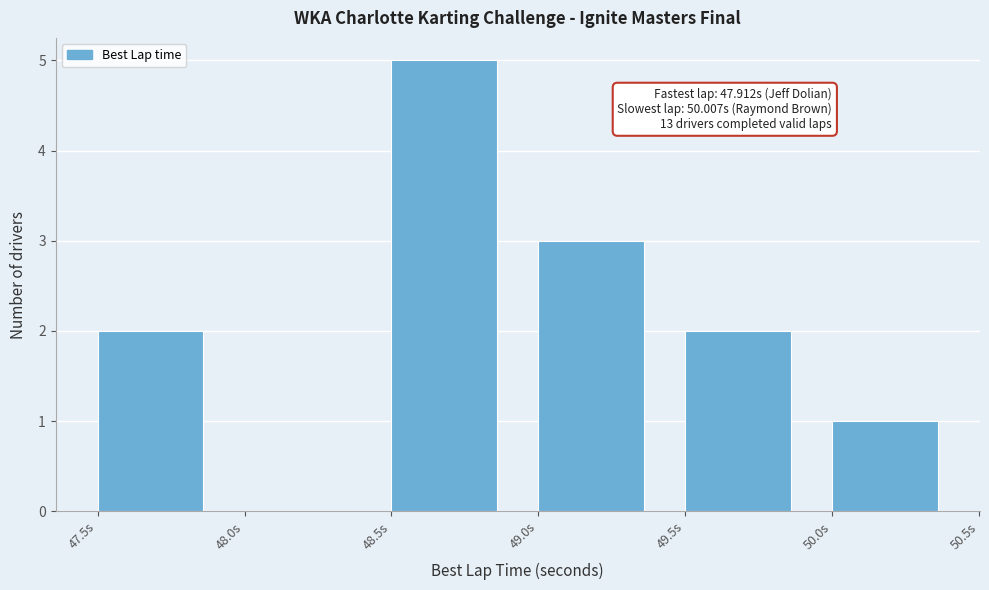

Over which range of the x-axis is the bar tallest?

48.5 to 49.0